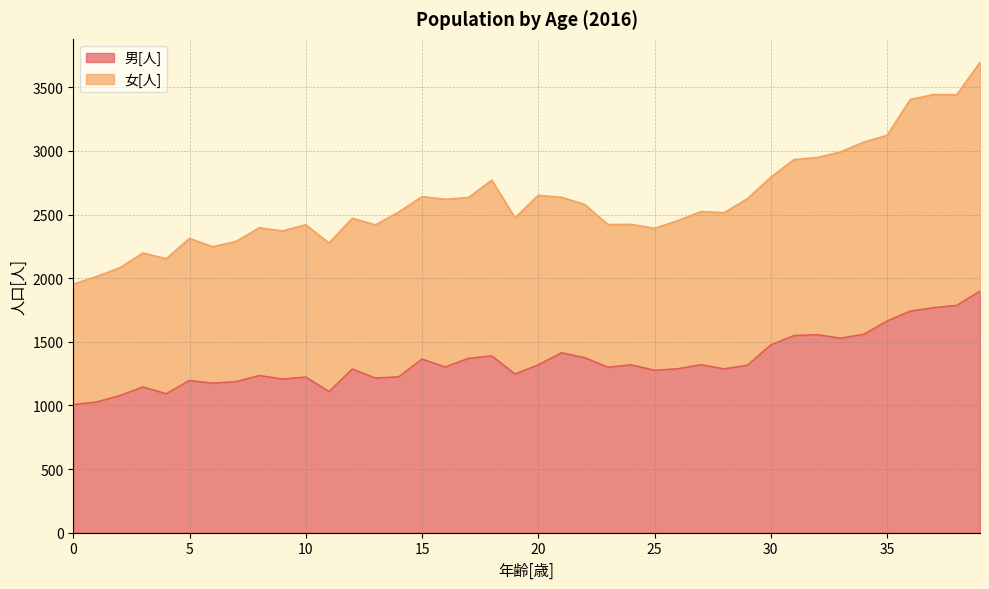

Reading right to left, extract all data points from this chart.

男[人]: 1898	1786	1768	1741	1663	1559	1528	1556	1549	1475	1316	1287	1320	1288	1276	1319	1300	1375	1414	1319	1247	1389	1370	1302	1364	1225	1215	1286	1109	1223	1207	1235	1187	1175	1196	1092	1145	1077	1027	1007
女[人]: 3696	3441	3443	3404	3122	3069	2992	2948	2932	2793	2625	2515	2523	2452	2392	2423	2421	2579	2636	2651	2475	2770	2634	2620	2641	2520	2419	2471	2276	2420	2371	2396	2289	2247	2313	2153	2198	2082	2013	1953